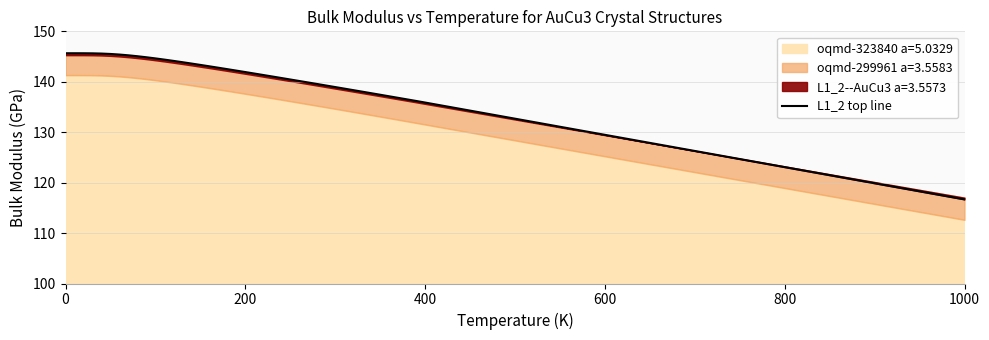

What are all the series names shown in the legend?

L1_2--AuCu3 a=3.5573, oqmd-299961 a=3.5583, oqmd-323840 a=5.0329